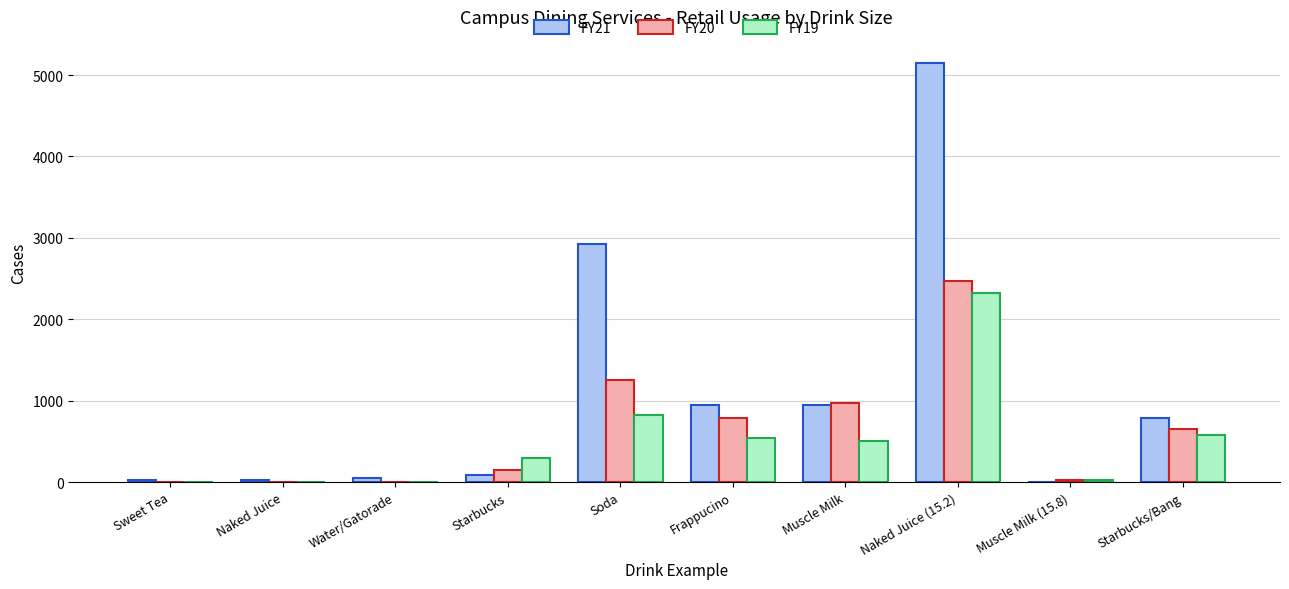

What are all the series names shown in the legend?

FY21, FY20, FY19